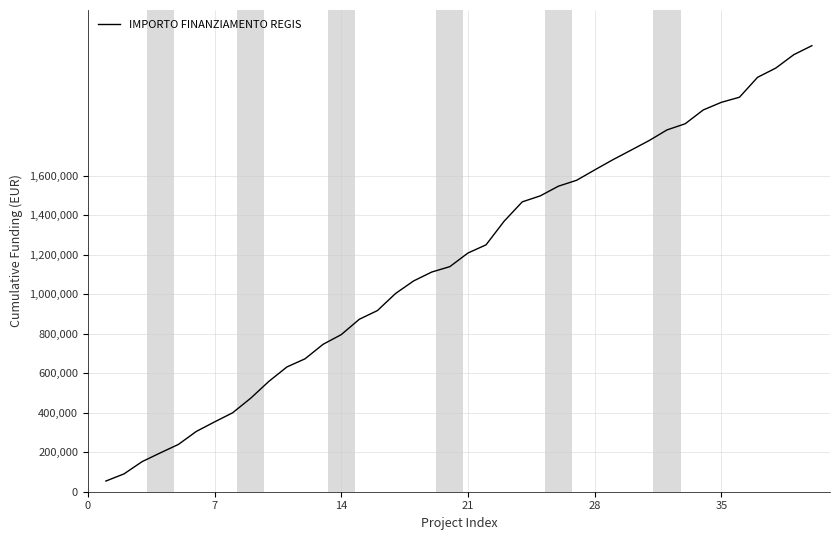

What is the greatest value displayed?

2258793.9